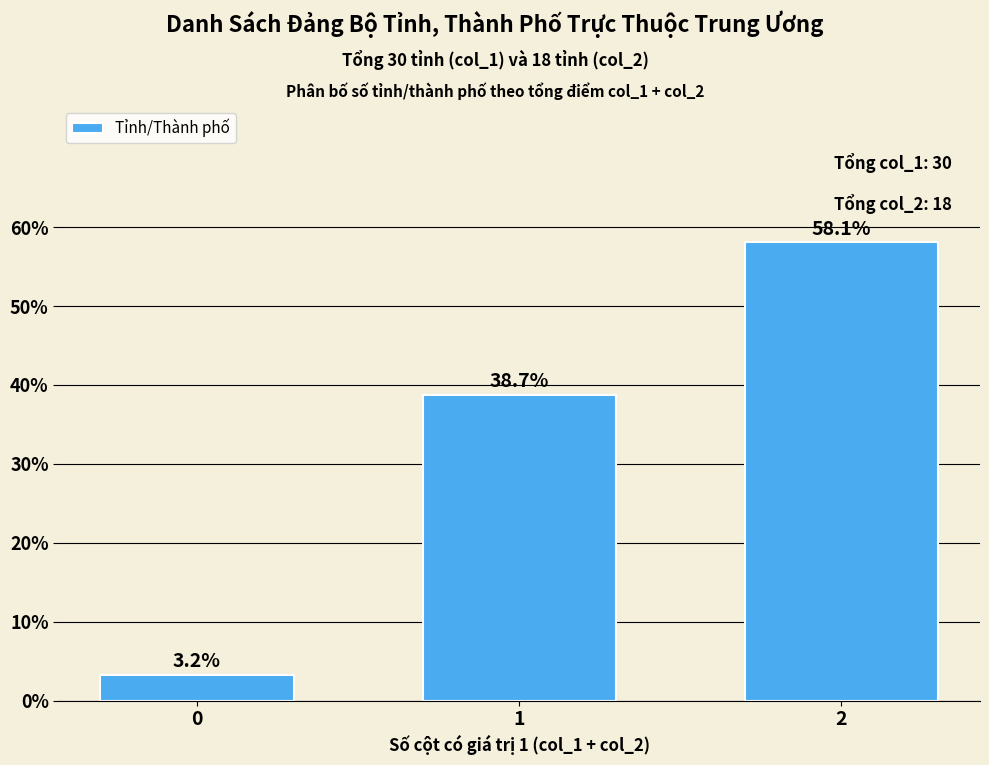

Reading right to left, list all the values displayed in this chart.

58.1	38.7	3.2